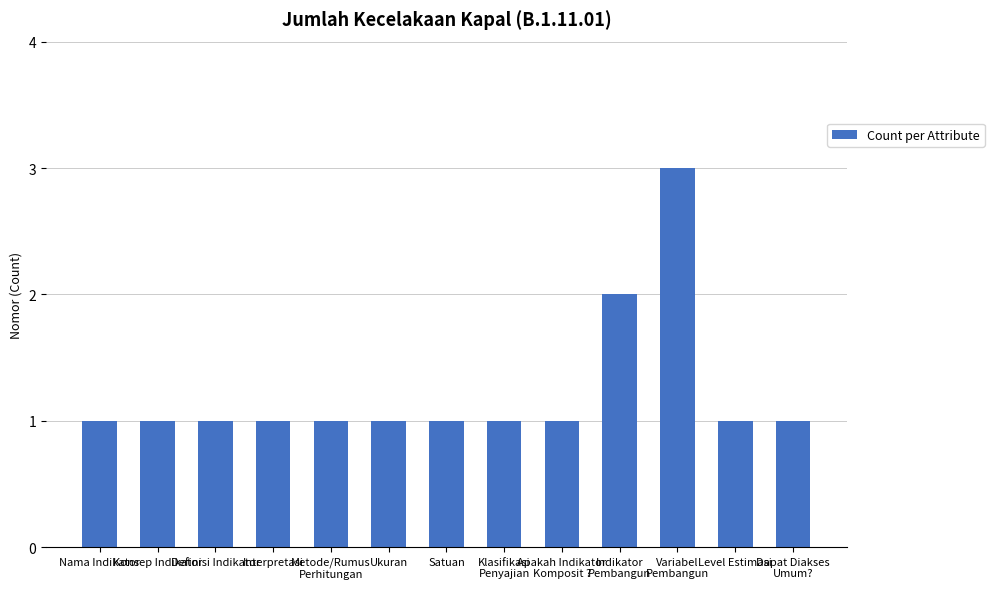

Is it true that the value at Interpretasi is 2?

False